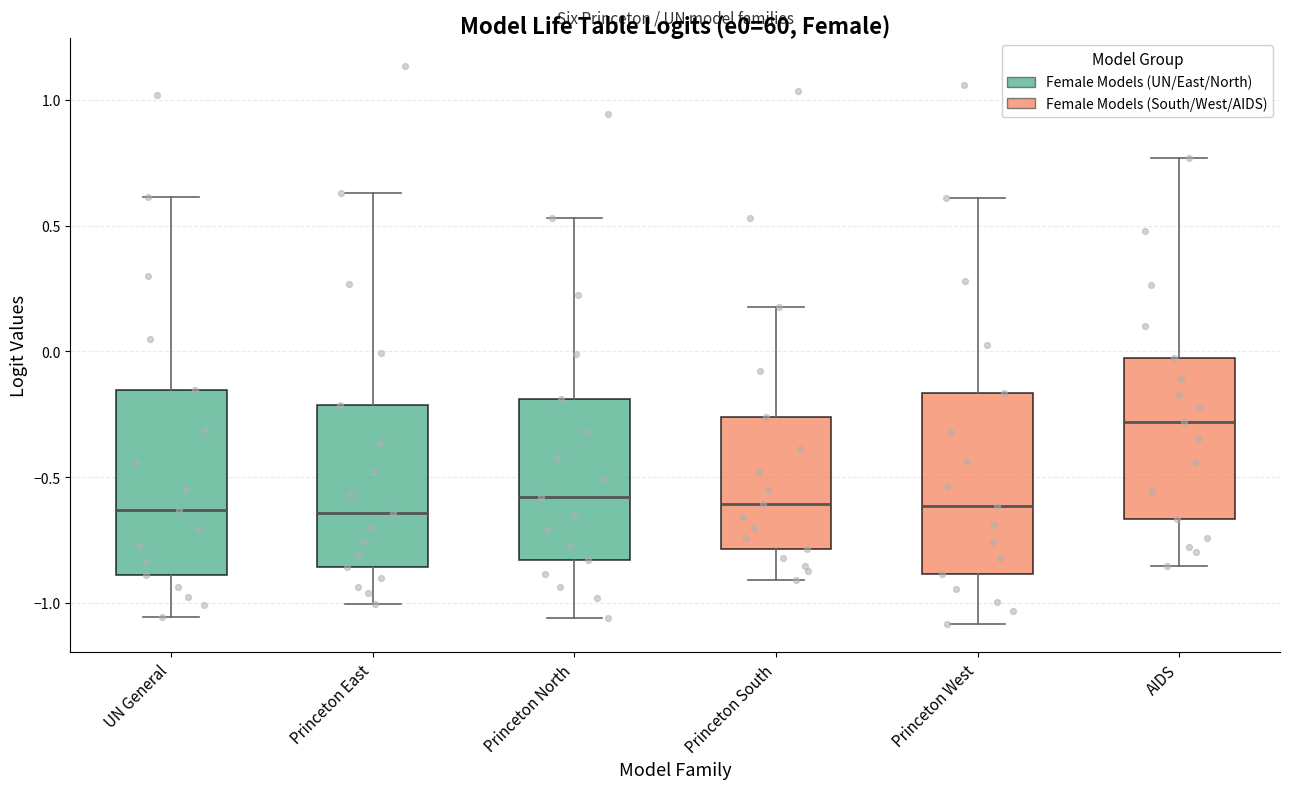

Where does the upper whisker of the box for Princeton East end on the y-axis? The values are not printed on the chart, so give them approximately, as read against the axis.

0.65